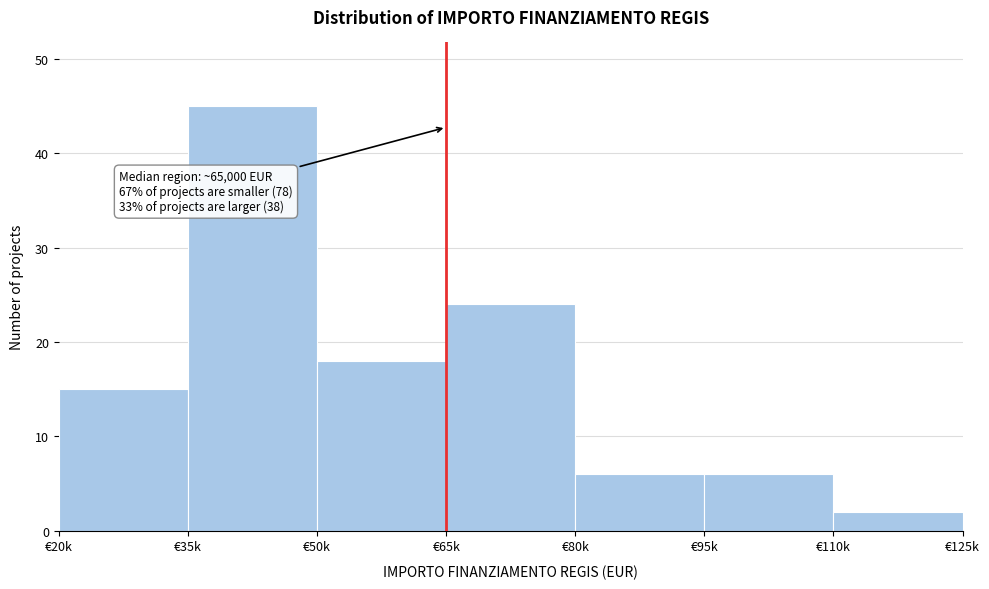

Reading left to right, transcribe all the data shown in this chart.

€20k=15	€35k=45	€50k=18	€65k=24	€80k=6	€95k=6	€110k=2